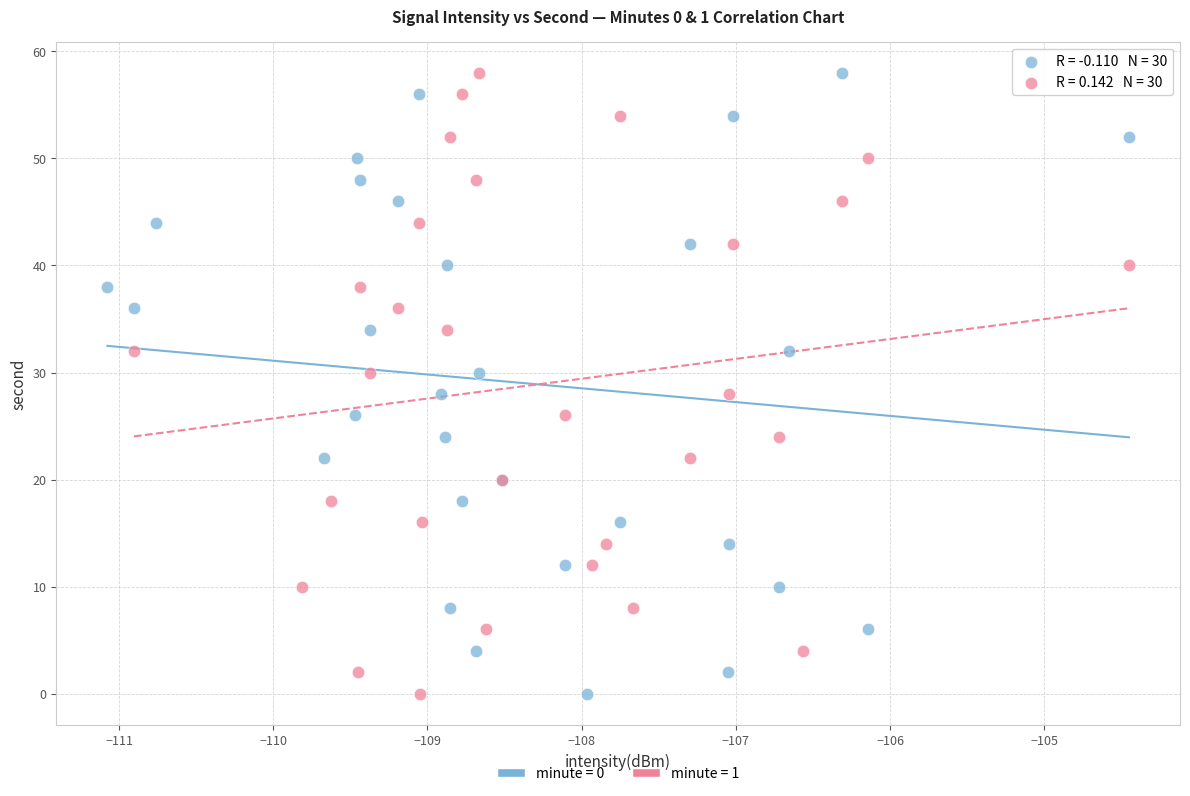

What are all the series names shown in the legend?

minute = 0, minute = 1